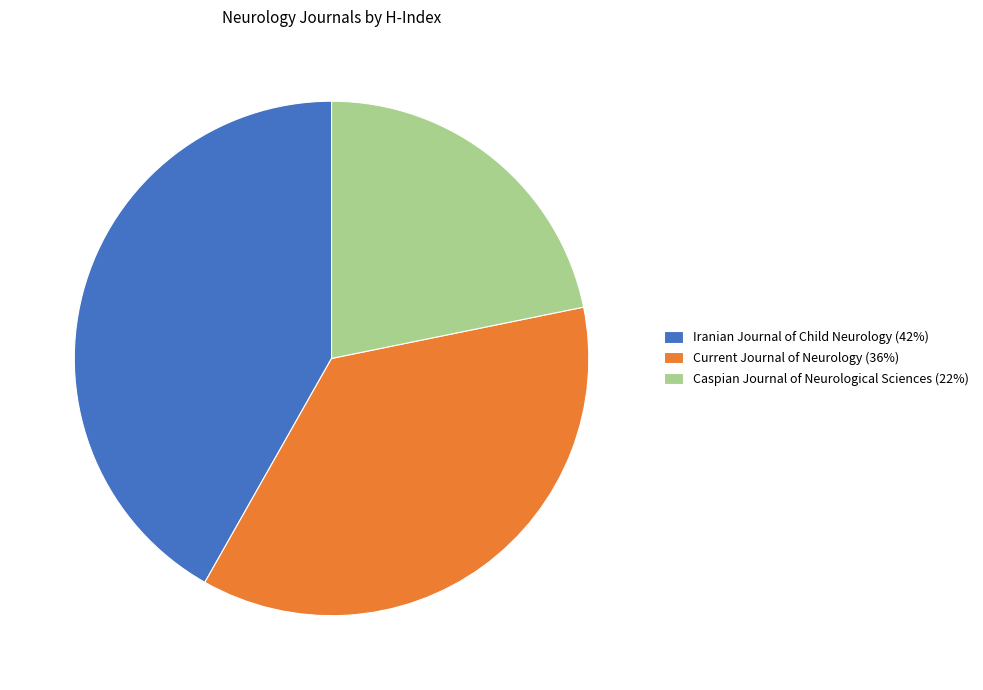

Count the number of slices in the pie.

3